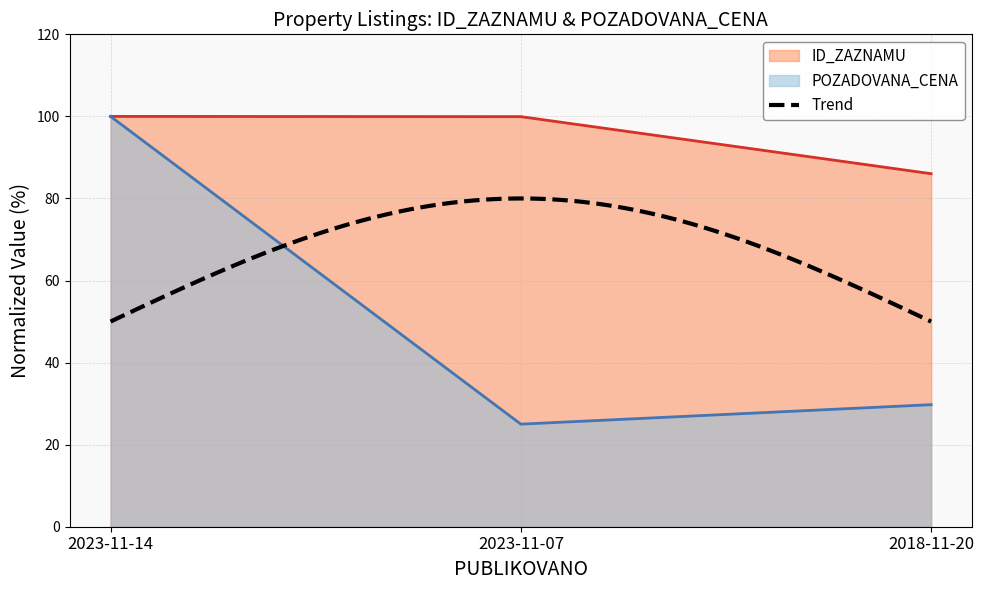

Read the ID_ZAZNAMU value at 2023-11-07.

99.9